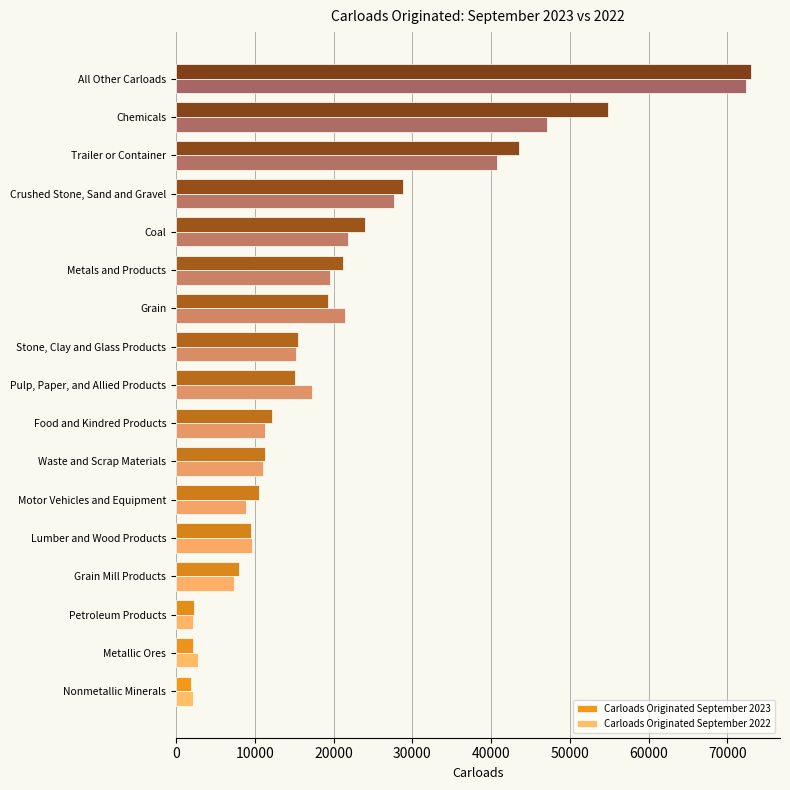

List the labels in order of Carloads Originated September 2023 value, smallest first.

Nonmetallic Minerals, Metallic Ores, Petroleum Products, Grain Mill Products, Lumber and Wood Products, Motor Vehicles and Equipment, Waste and Scrap Materials, Food and Kindred Products, Pulp, Paper, and Allied Products, Stone, Clay and Glass Products, Grain, Metals and Products, Coal, Crushed Stone, Sand and Gravel, Trailer or Container, Chemicals, All Other Carloads